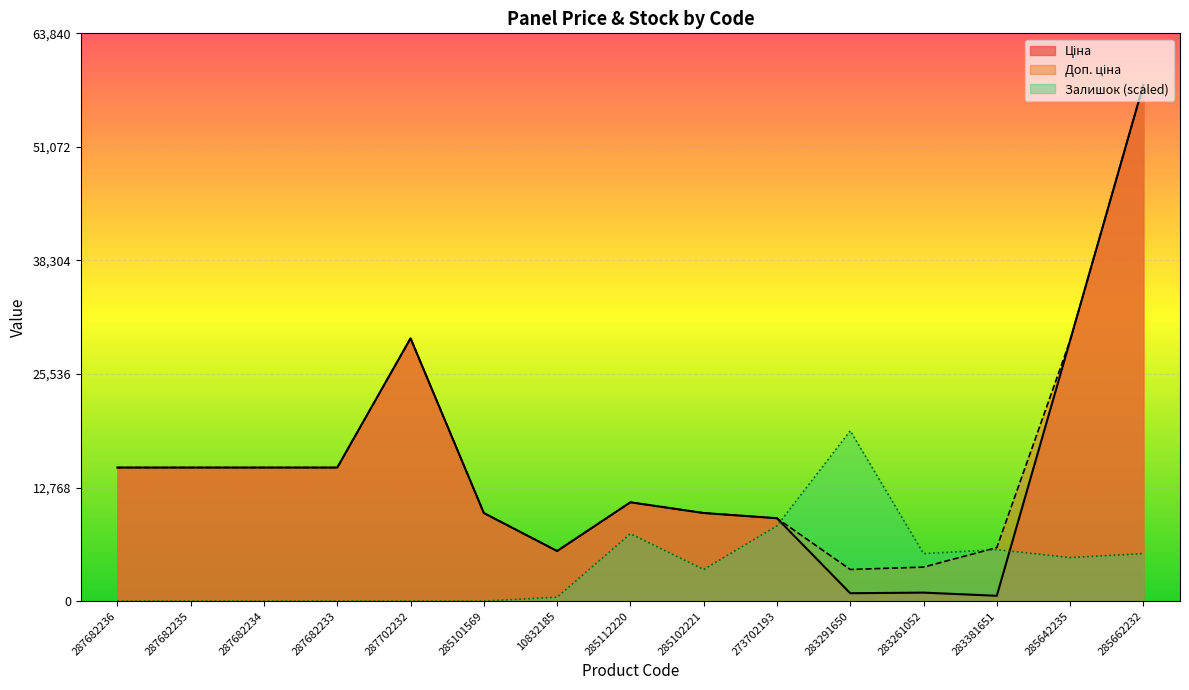

What is the value of the Залишок point at the 12th from the left?

5344.8